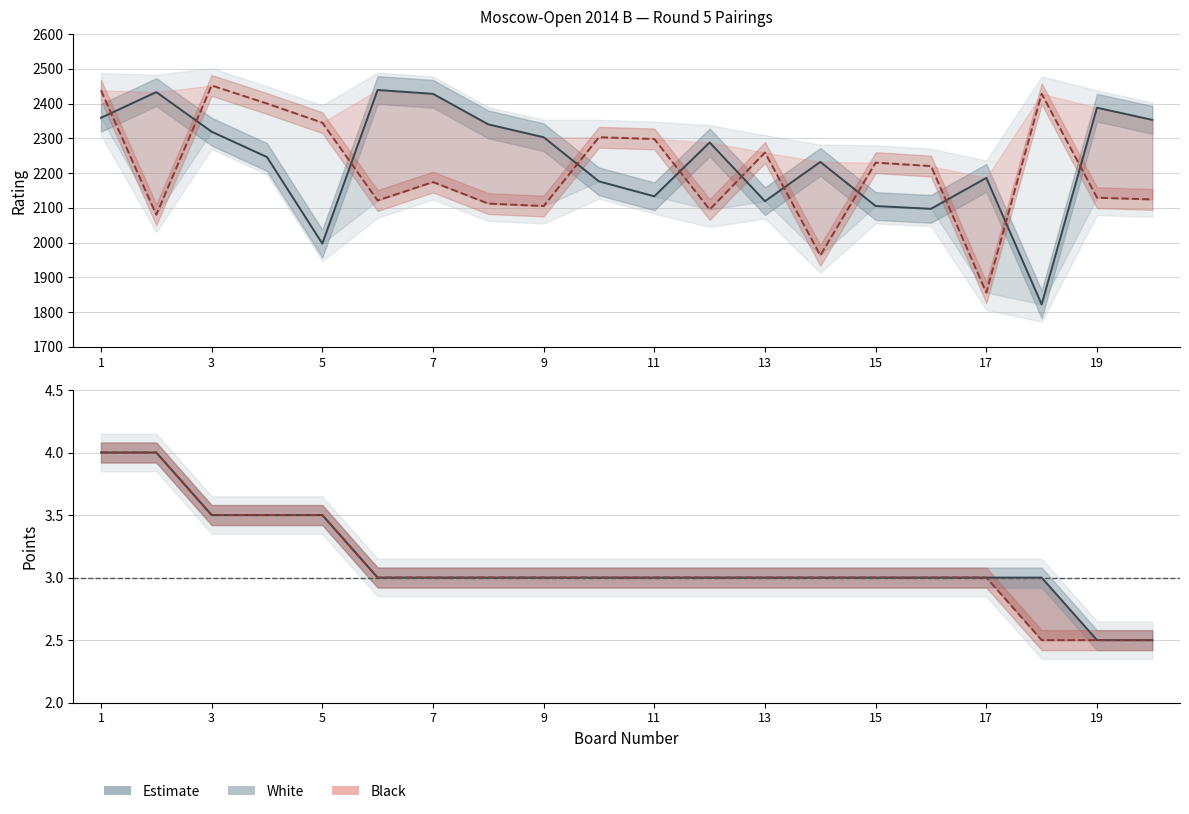

What is the highest value of the Rating_White series?

2439.0